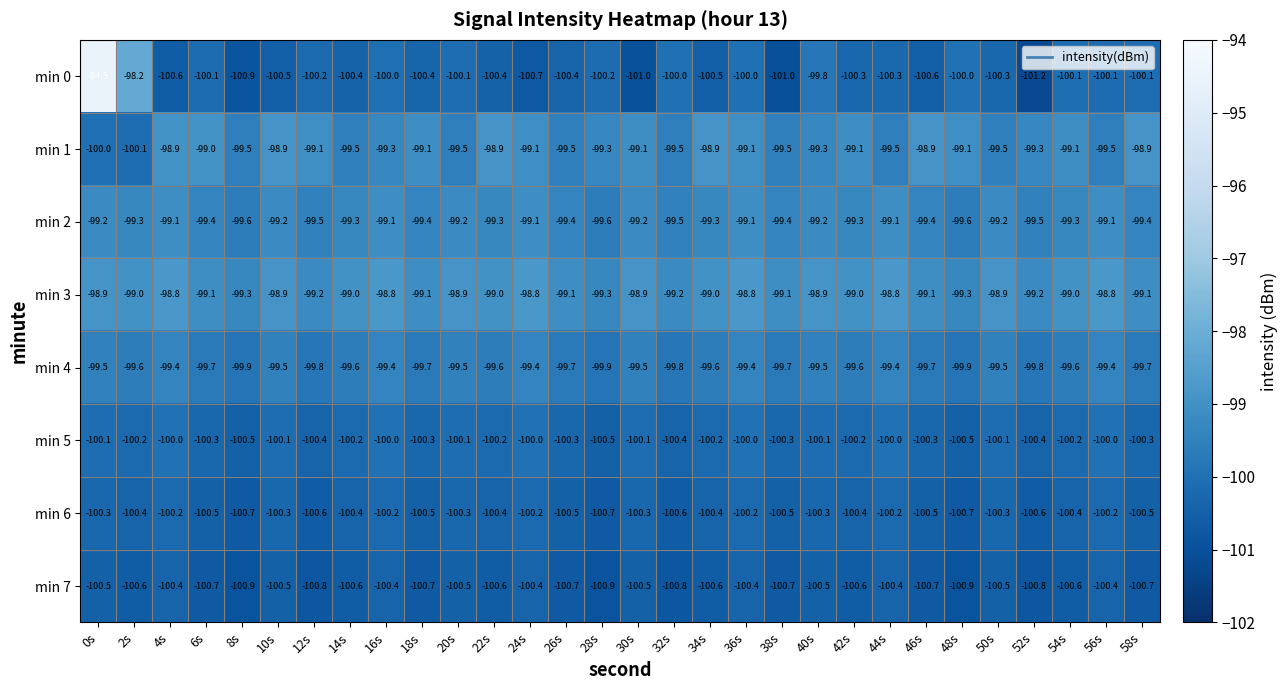

How many min 3 values are between -99 and -98?

18